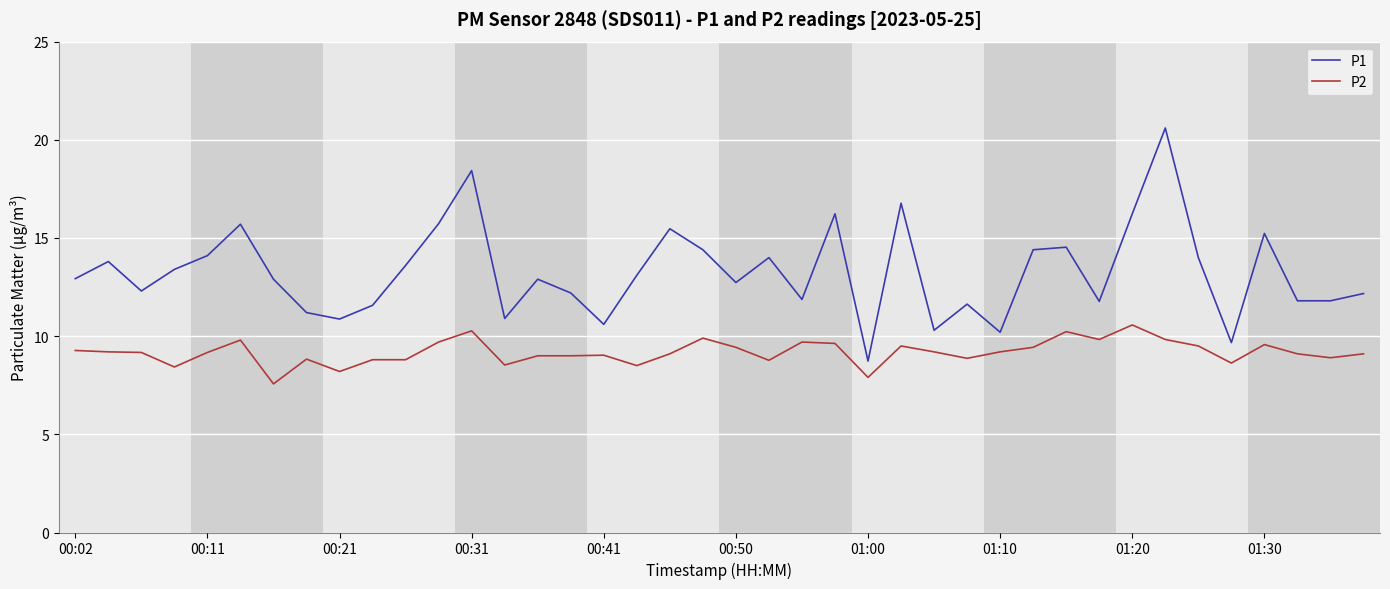

What is the lowest value of the P2 series?

7.6